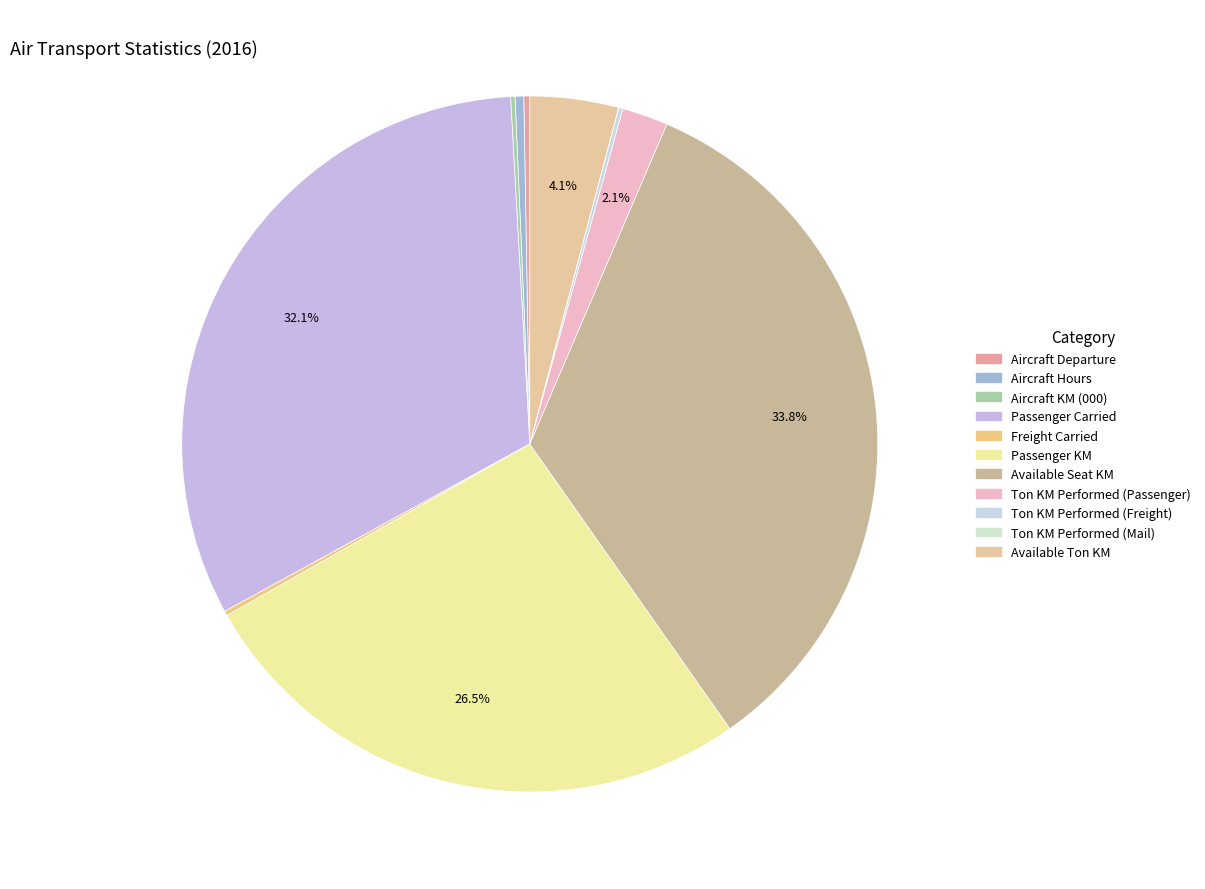

True or false: Ton KM Performed (Mail) accounts for 1% of the total.

False